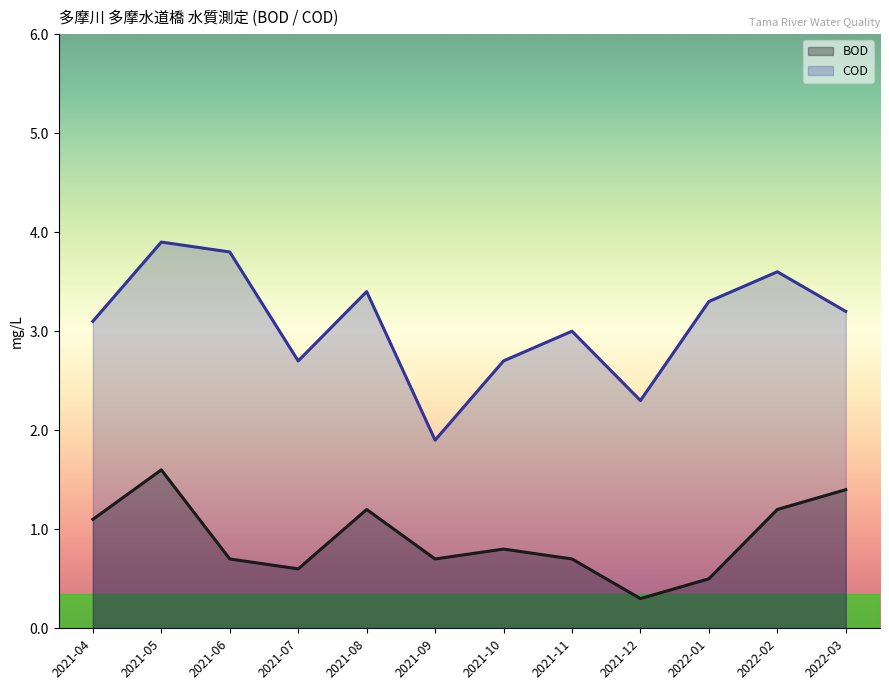

How many lines are shown in the chart?

2